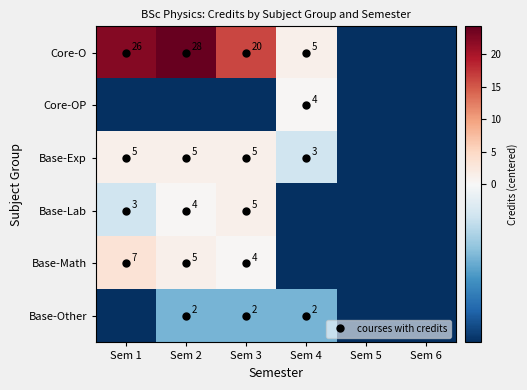

At which label does Base-Math first exceed 0?

Sem 1